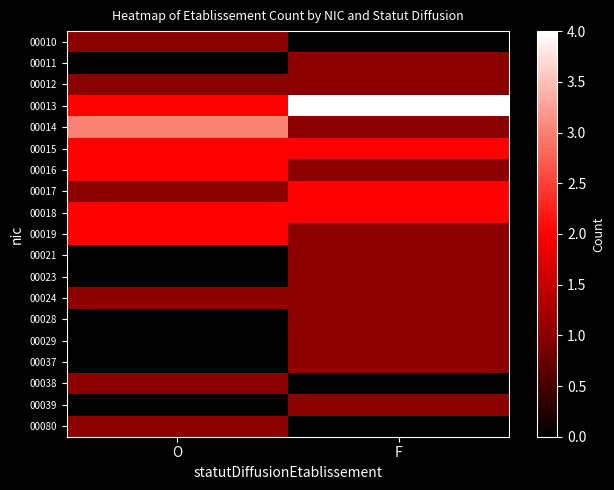

Which series changed the most between O and F?

00013